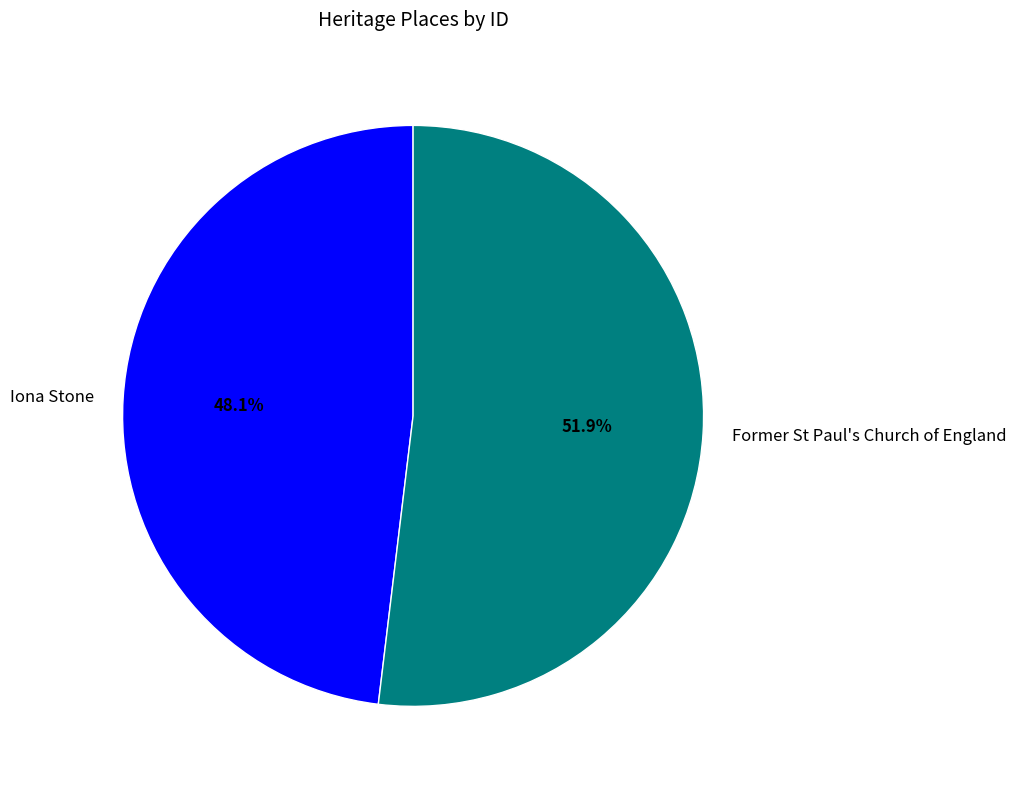

Is there a majority slice in this chart?

Yes